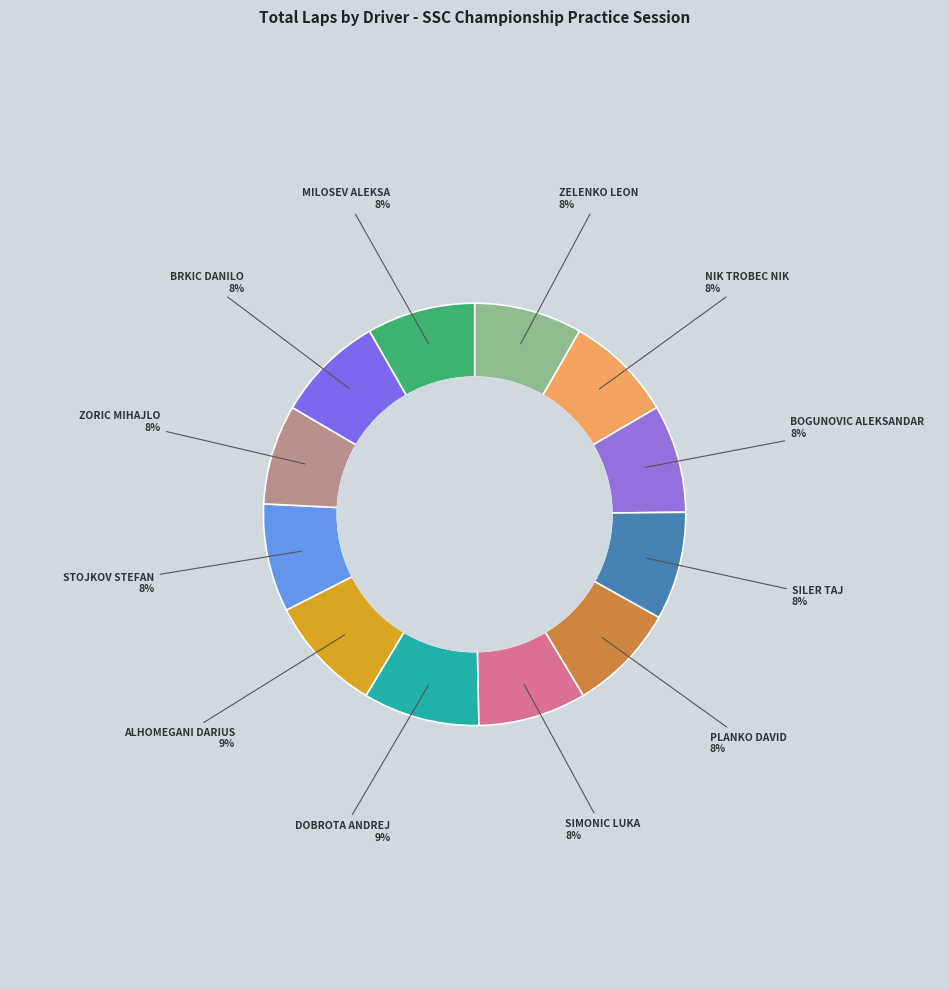

Count the number of slices in the pie.

12